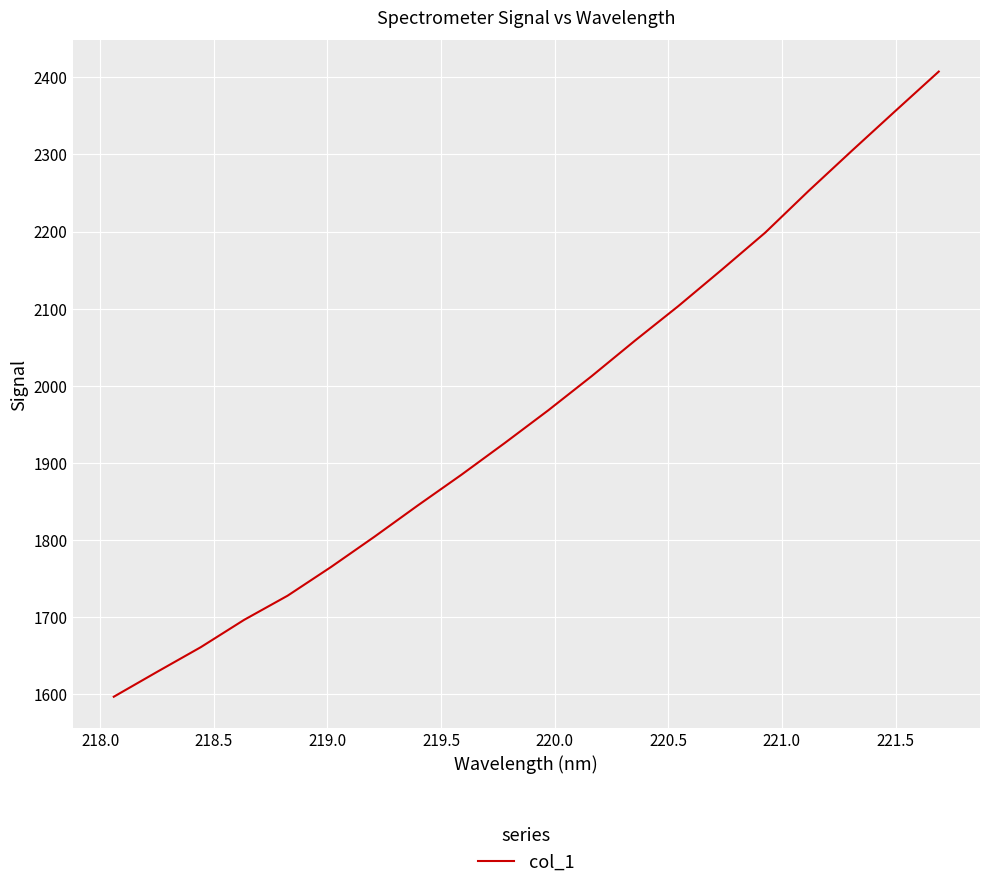

What is the greatest value displayed?

2407.5